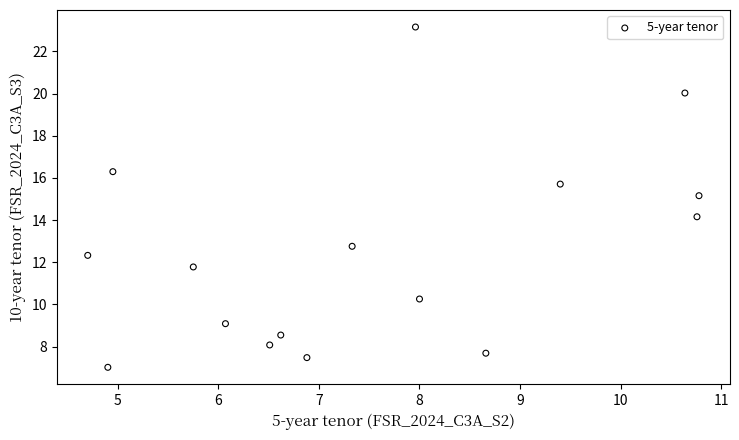

What is the range of X values (max minus min)?

6.1